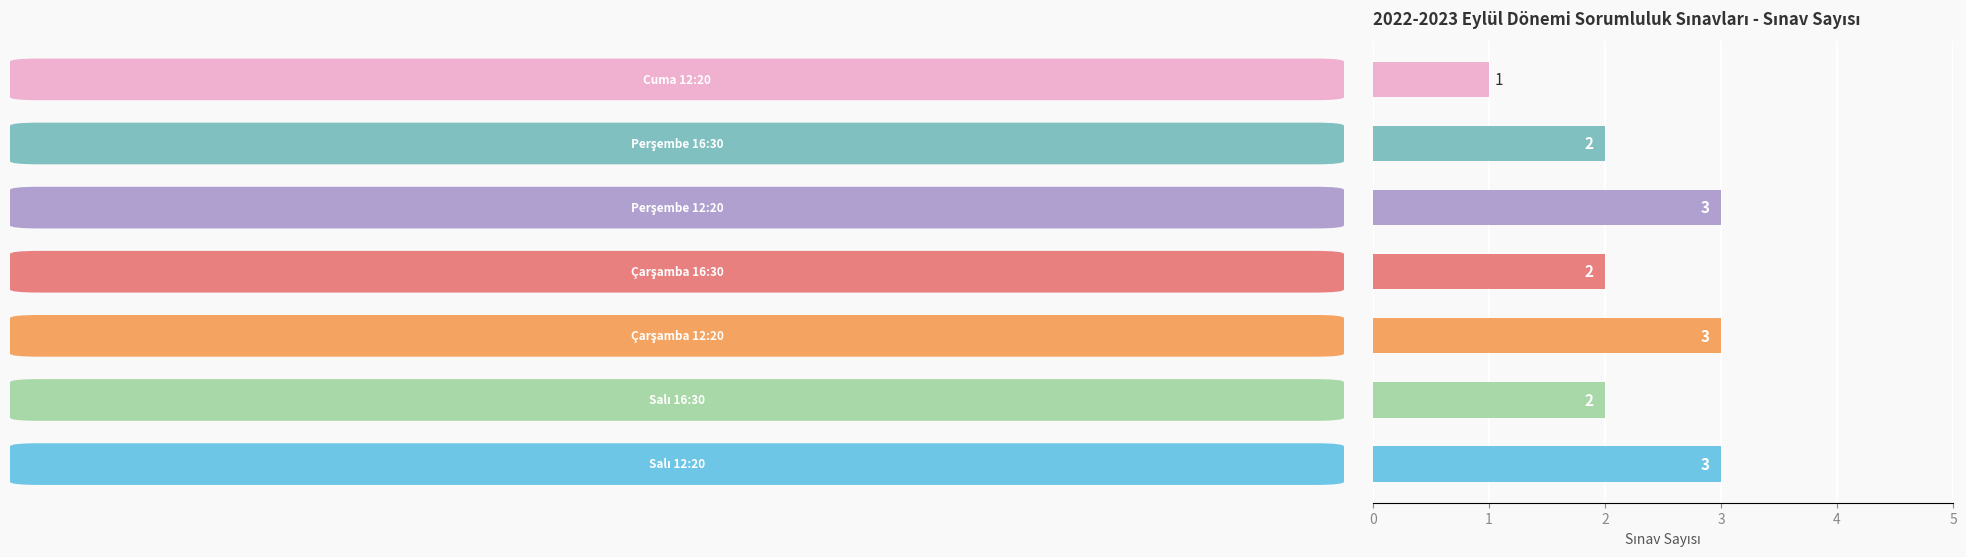

What is the sum of all values?

16